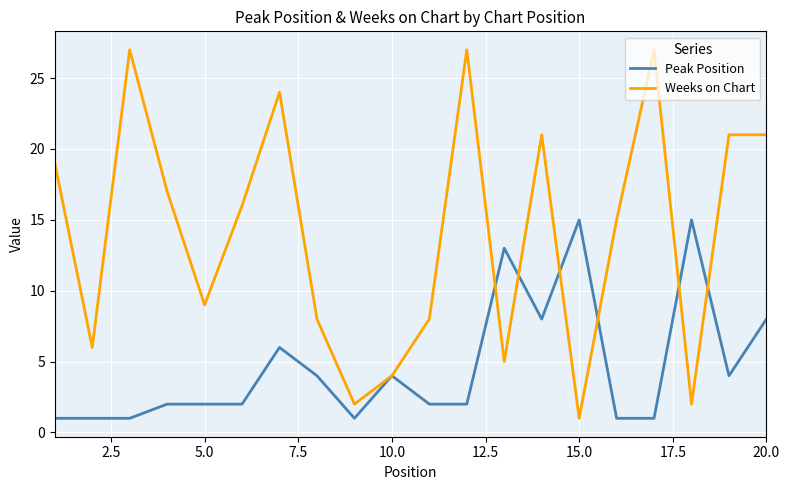

What is the maximum value for Weeks on Chart?

27